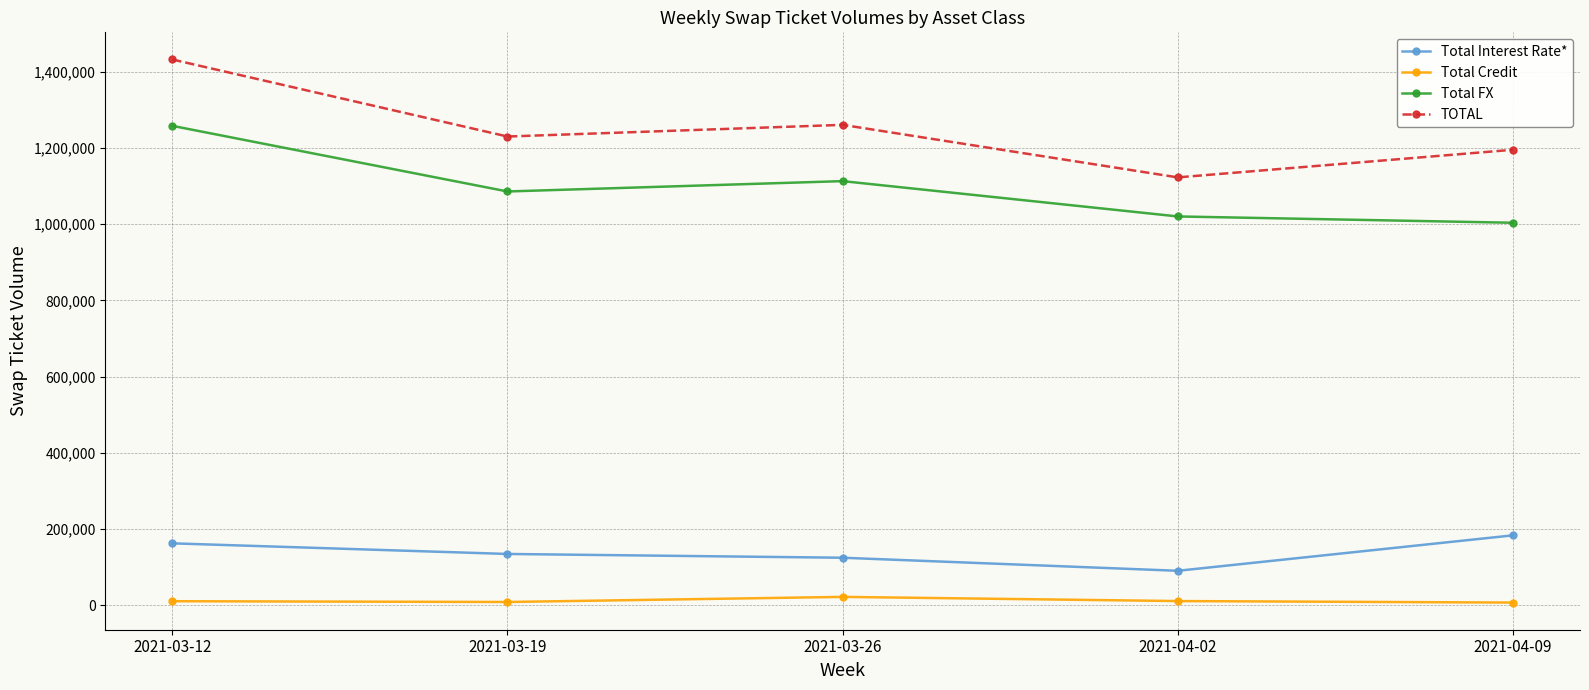

List the labels in order of TOTAL value, largest first.

2021-03-12, 2021-03-26, 2021-03-19, 2021-04-09, 2021-04-02